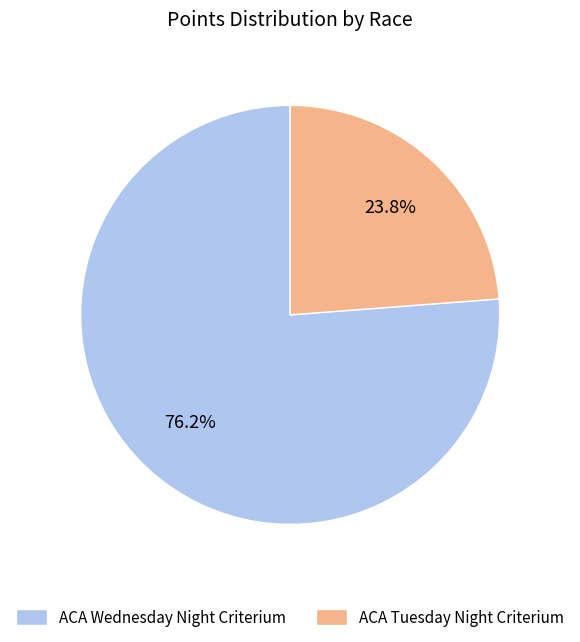

How many slices are in this pie chart?

2